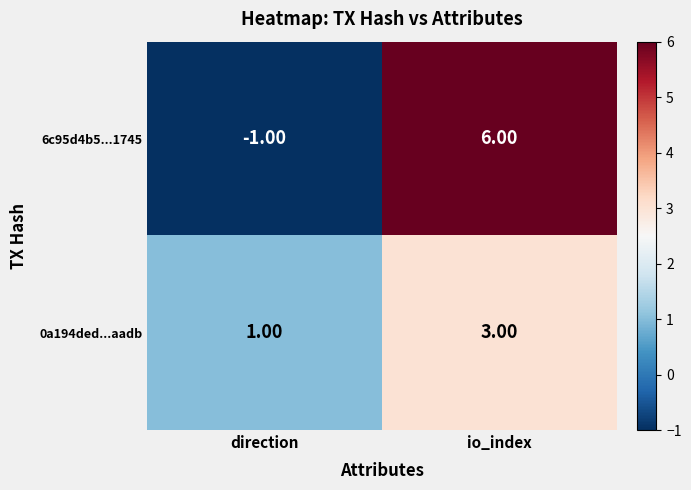

What is the sum of the 0a194ded...aadb values at direction and io_index?

4